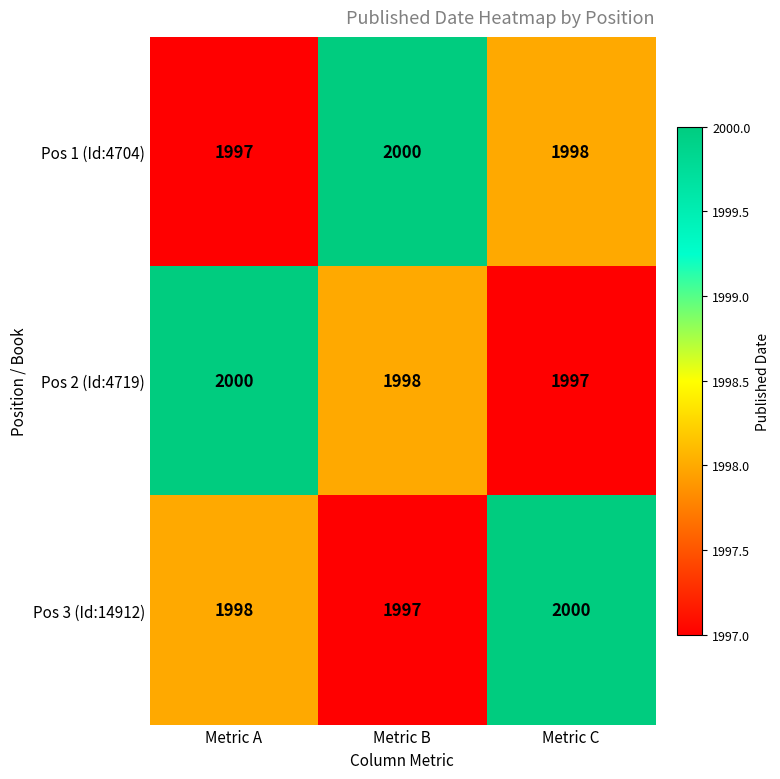

Reading right to left, list all the values displayed in this chart.

Pos 1 (Id:4704): 1998	2000	1997
Pos 2 (Id:4719): 1997	1998	2000
Pos 3 (Id:14912): 2000	1997	1998